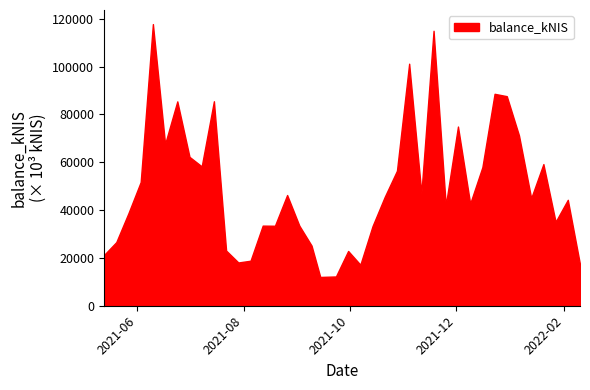

At which label does the data first exceed 45008?

2021-06-03